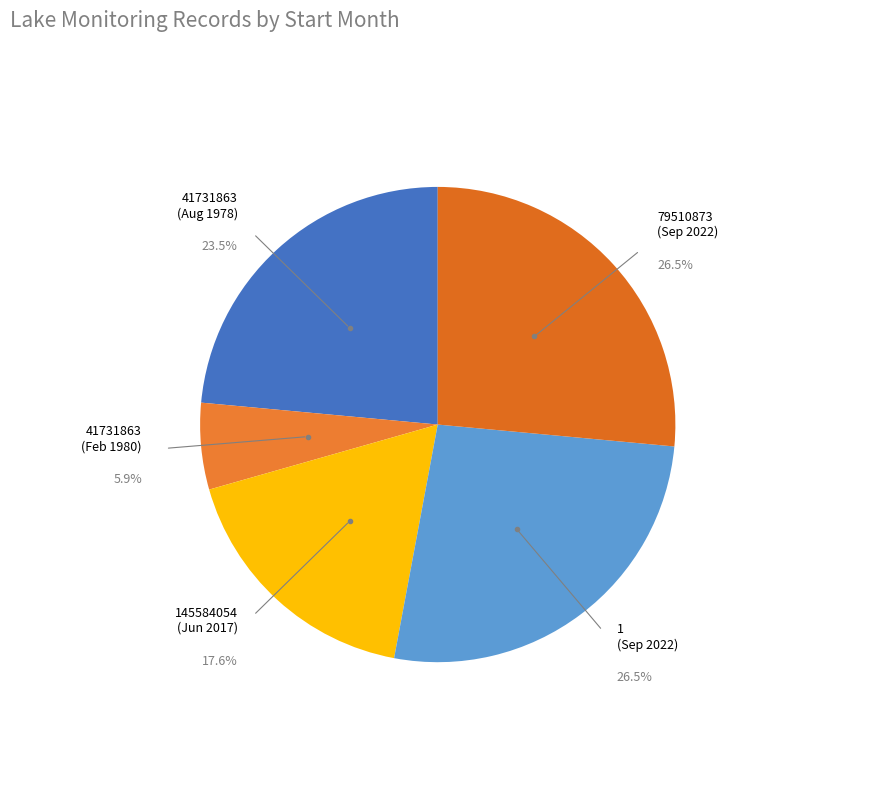

How many slices are in this pie chart?

5